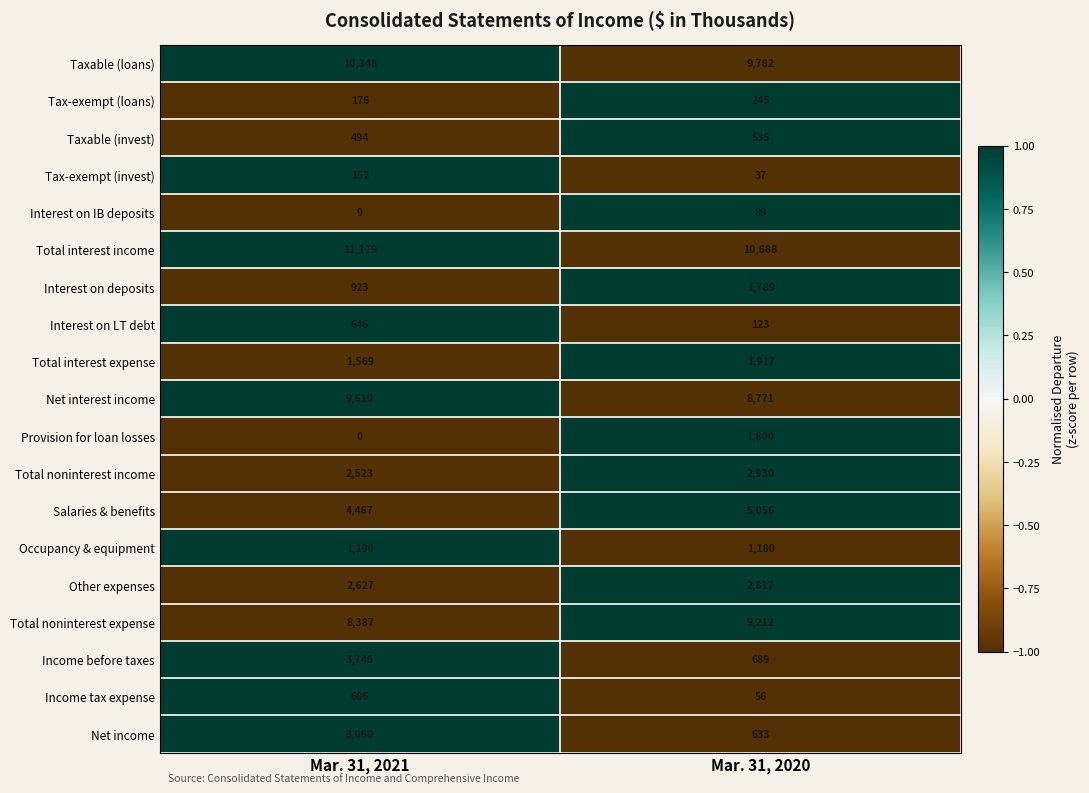

What is the sum of all Net interest income values?

18381